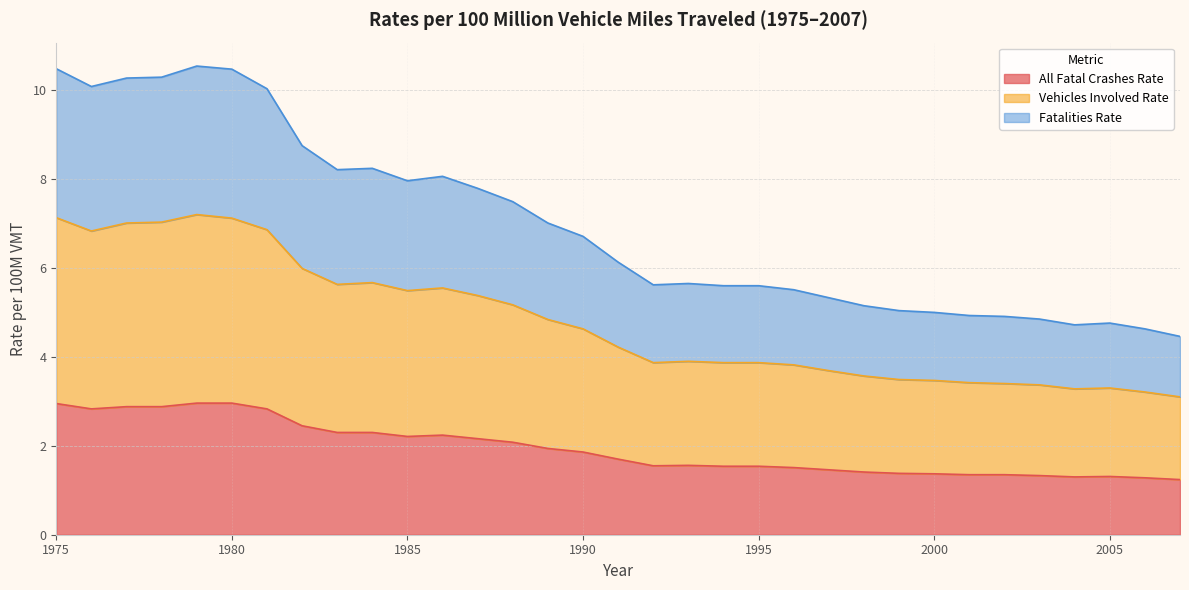

How many lines are shown in the chart?

3